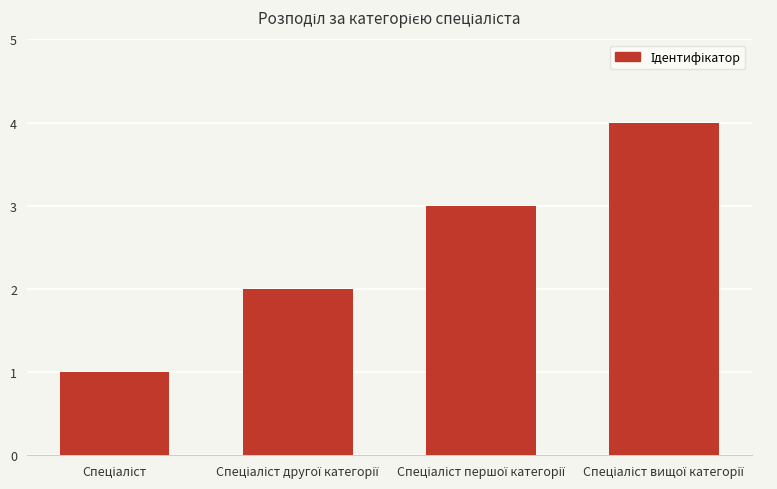

What is the sum of all values?

10